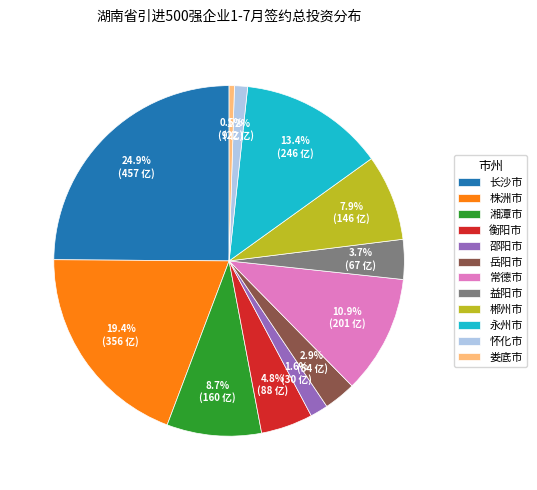

Between 怀化市 and 益阳市, which is larger?

益阳市